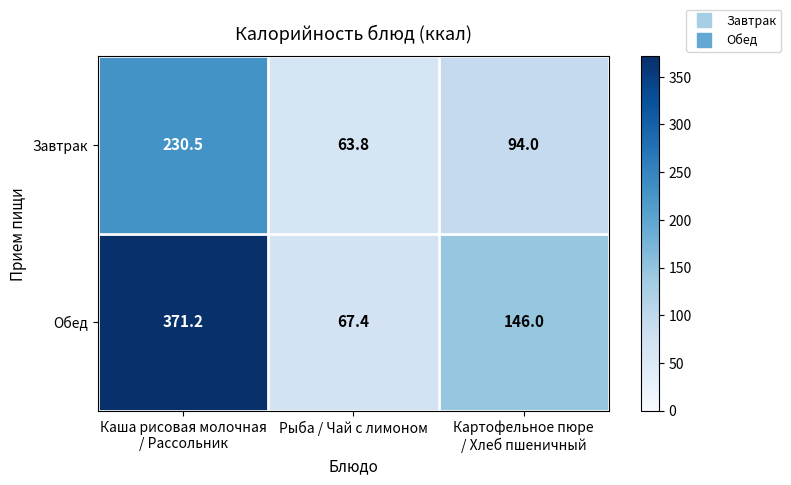

What is the approximate value of Завтрак at Рыба / Чай с лимоном?

63.8